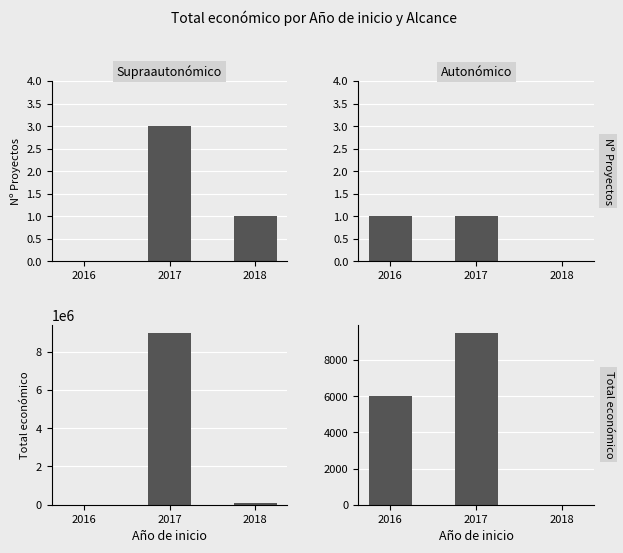

Which series has the largest total across all categories?

Supraautonómico